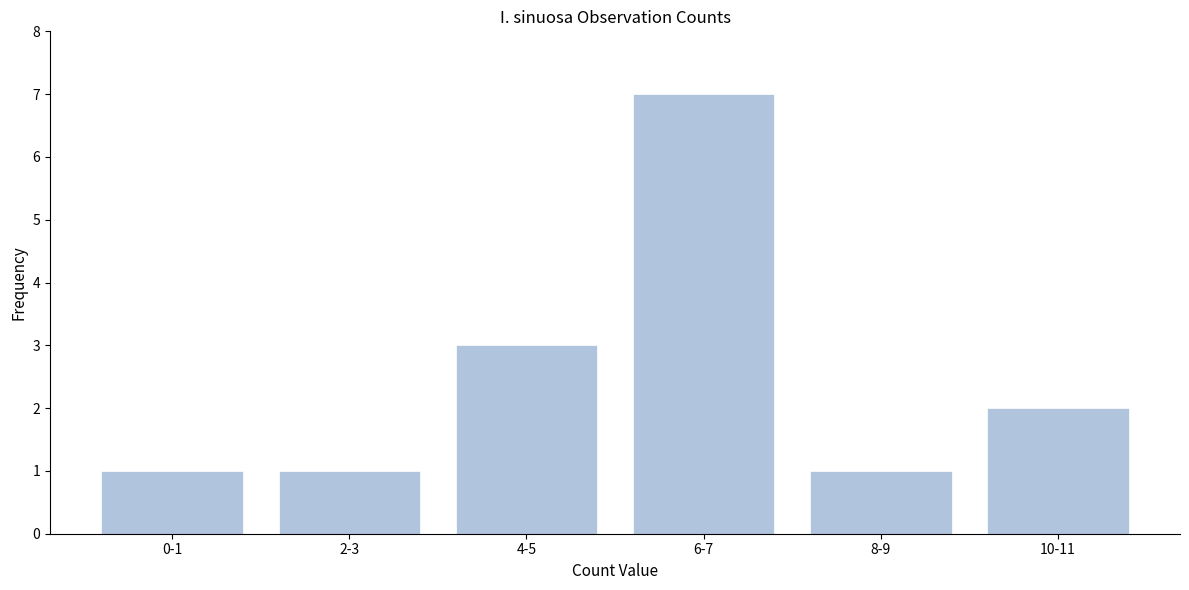

Reading left to right, extract all data points from this chart.

1	1	3	7	1	2